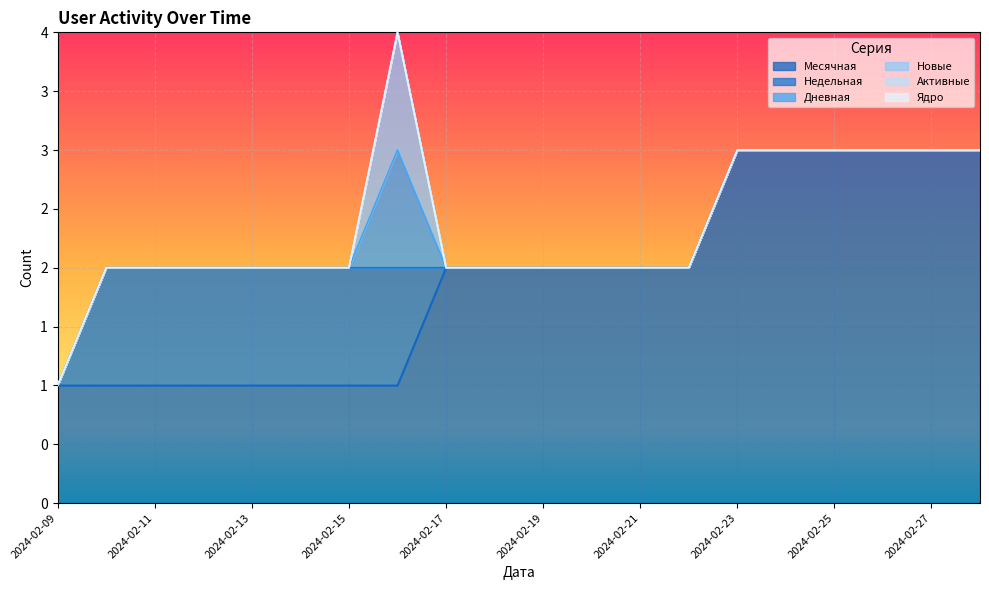

Reading left to right, list all the values displayed in this chart.

Месячная: 1	1	1	1	1	1	1	1	2	2	2	2	2	2	3	3	3	3	3	3
Недельная: 0	1	1	1	1	1	1	1	0	0	0	0	0	0	0	0	0	0	0	0
Дневная: 0	0	0	0	0	0	0	1	0	0	0	0	0	0	0	0	0	0	0	0
Новые: 0	0	0	0	0	0	0	1	0	0	0	0	0	0	0	0	0	0	0	0
Активные: 0	0	0	0	0	0	0	0	0	0	0	0	0	0	0	0	0	0	0	0
Ядро: 0	0	0	0	0	0	0	0	0	0	0	0	0	0	0	0	0	0	0	0